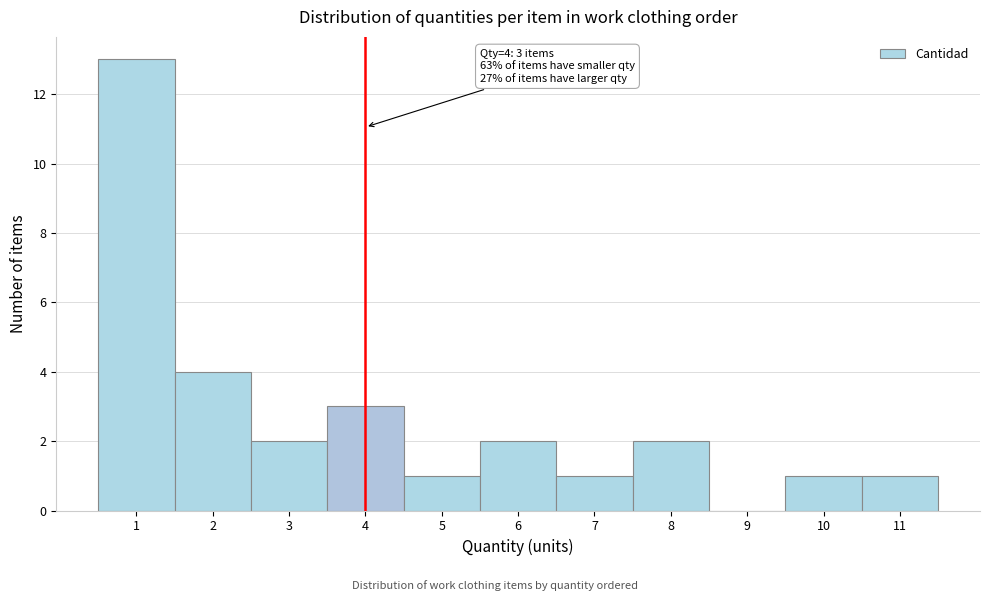

Which range on the x-axis has the tallest bar?

0.5 to 1.5